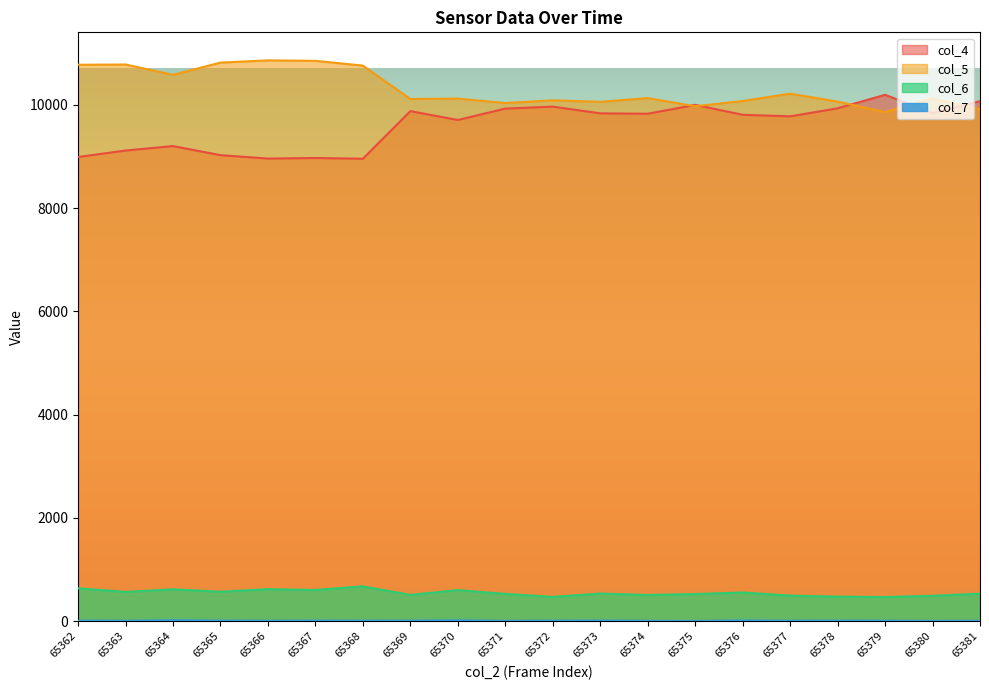

At which label does col_7 first exceed 8?

65364